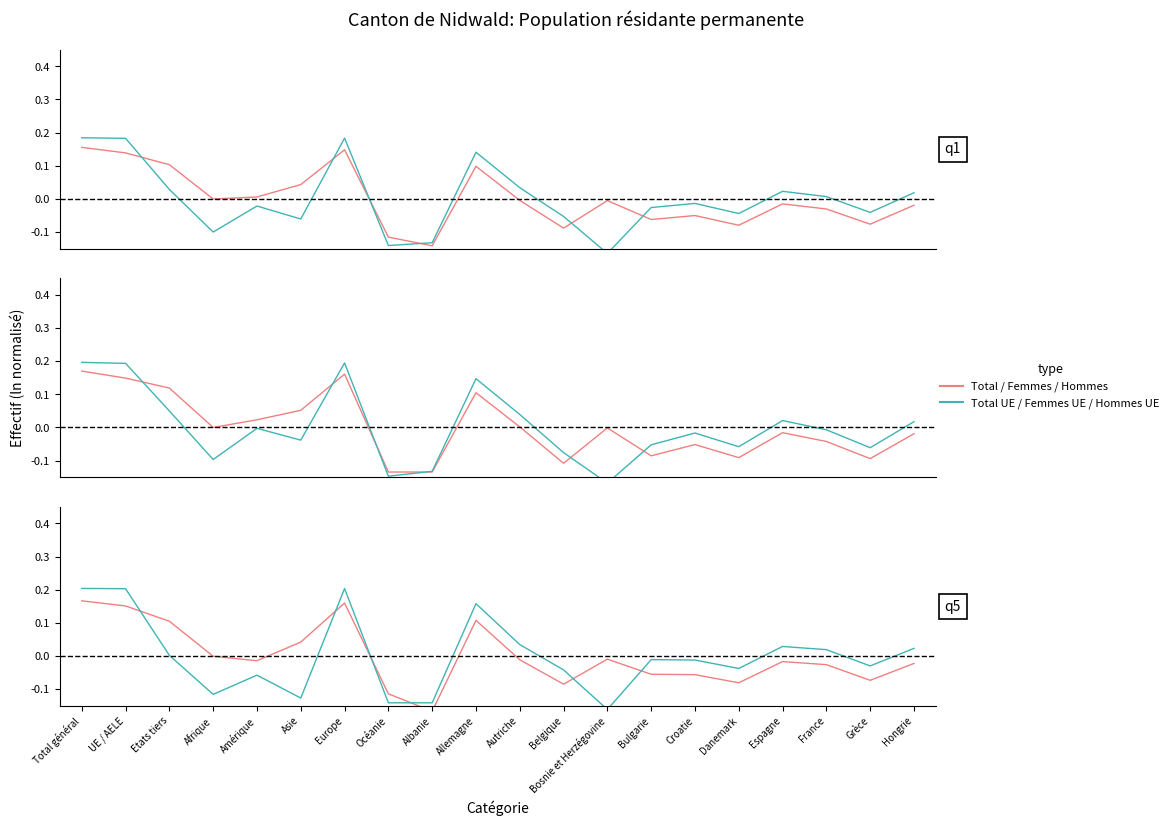

How many lines are shown in the chart?

2